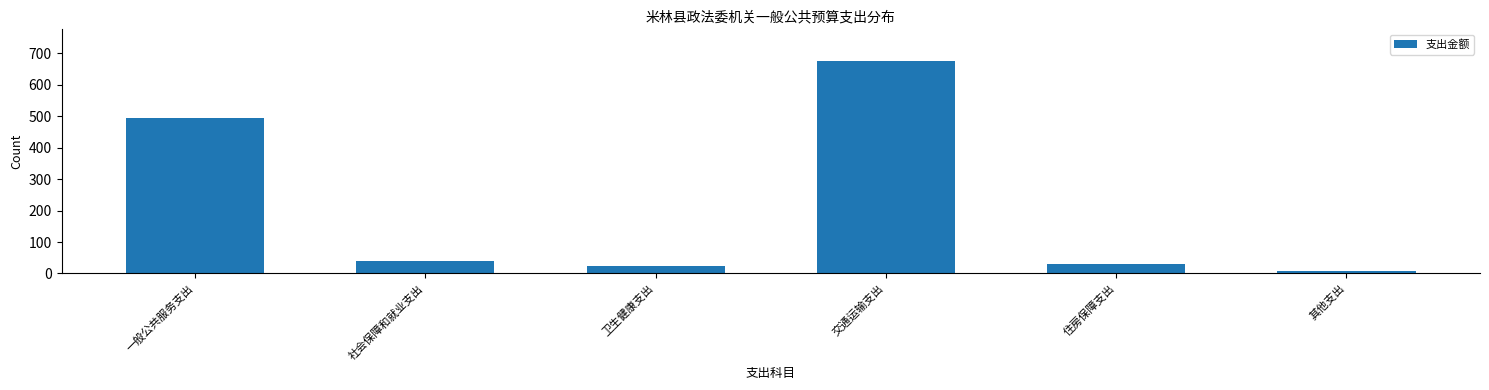

Reading left to right, extract all data points from this chart.

一般公共服务支出=495.1	社会保障和就业支出=40.0	卫生健康支出=23.4	交通运输支出=675.1	住房保障支出=29.9	其他支出=8.0